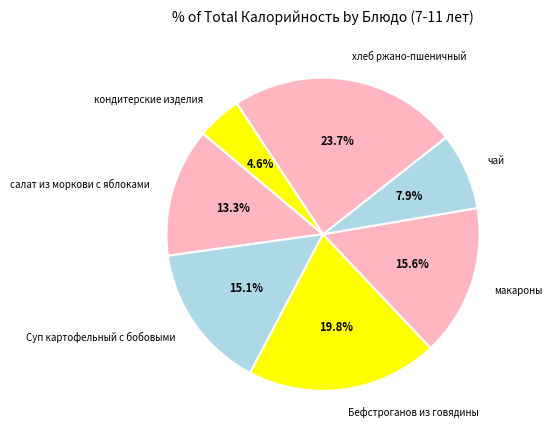

Count the number of slices in the pie.

7